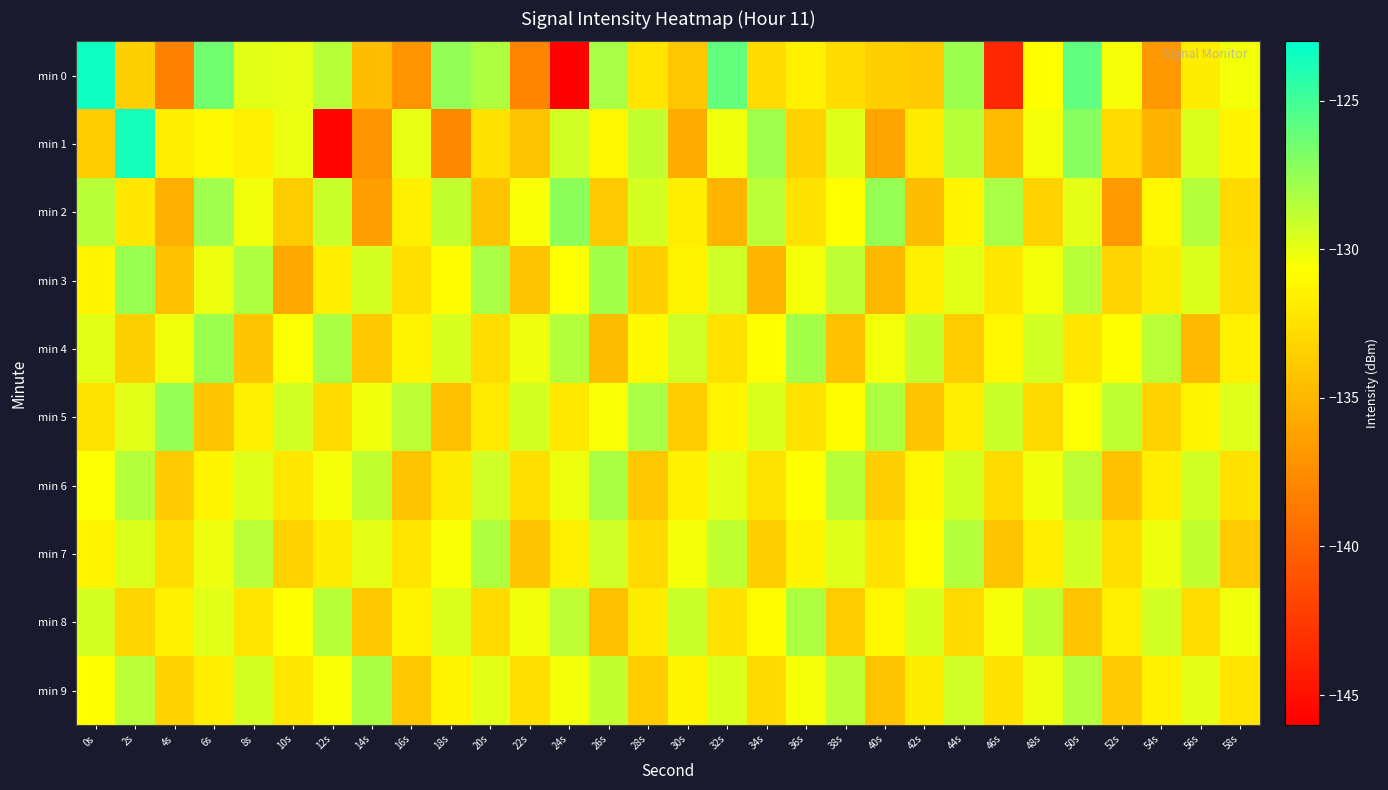

How many categories are shown in the chart?

30